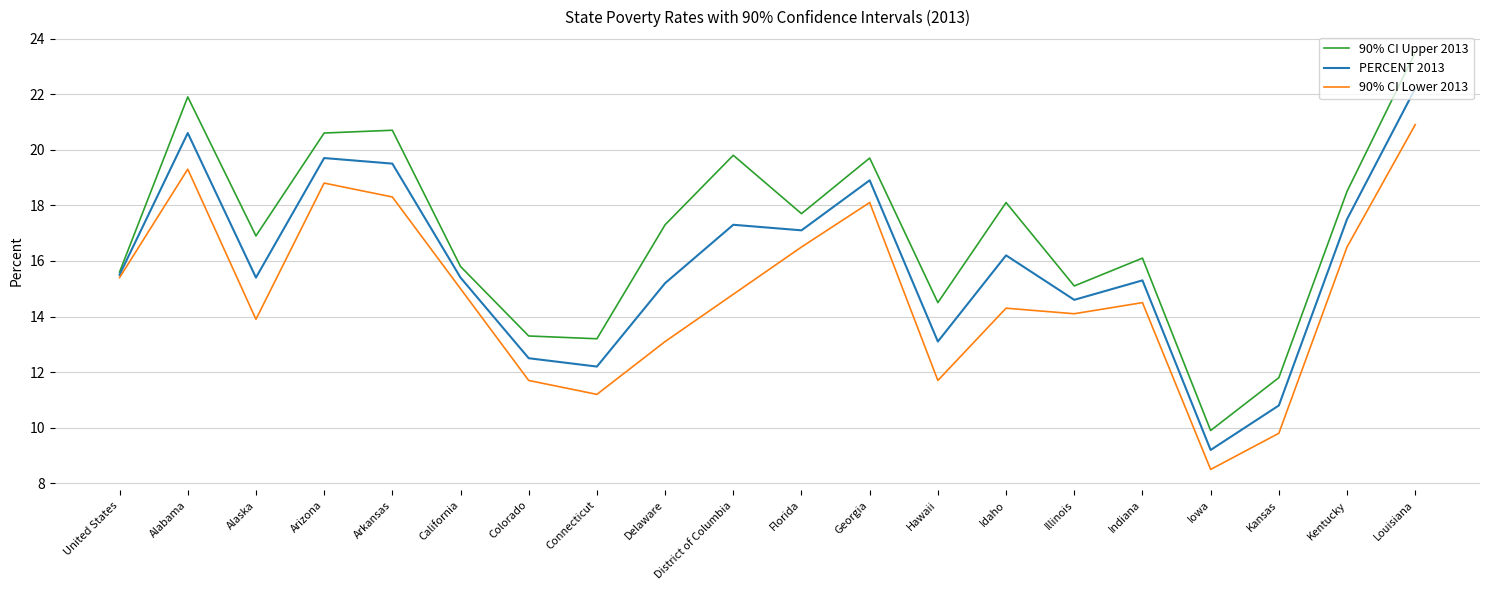

Reading right to left, what are all the values shown in this chart?

90% CI Upper 2013: Louisiana=23.5	Kentucky=18.5	Kansas=11.8	Iowa=9.9	Indiana=16.1	Illinois=15.1	Idaho=18.1	Hawaii=14.5	Georgia=19.7	Florida=17.7	District of Columbia=19.8	Delaware=17.3	Connecticut=13.2	Colorado=13.3	California=15.8	Arkansas=20.7	Arizona=20.6	Alaska=16.9	Alabama=21.9	United States=15.6
PERCENT 2013: Louisiana=22.2	Kentucky=17.5	Kansas=10.8	Iowa=9.2	Indiana=15.3	Illinois=14.6	Idaho=16.2	Hawaii=13.1	Georgia=18.9	Florida=17.1	District of Columbia=17.3	Delaware=15.2	Connecticut=12.2	Colorado=12.5	California=15.4	Arkansas=19.5	Arizona=19.7	Alaska=15.4	Alabama=20.6	United States=15.5
90% CI Lower 2013: Louisiana=20.9	Kentucky=16.5	Kansas=9.8	Iowa=8.5	Indiana=14.5	Illinois=14.1	Idaho=14.3	Hawaii=11.7	Georgia=18.1	Florida=16.5	District of Columbia=14.8	Delaware=13.1	Connecticut=11.2	Colorado=11.7	California=15.0	Arkansas=18.3	Arizona=18.8	Alaska=13.9	Alabama=19.3	United States=15.4